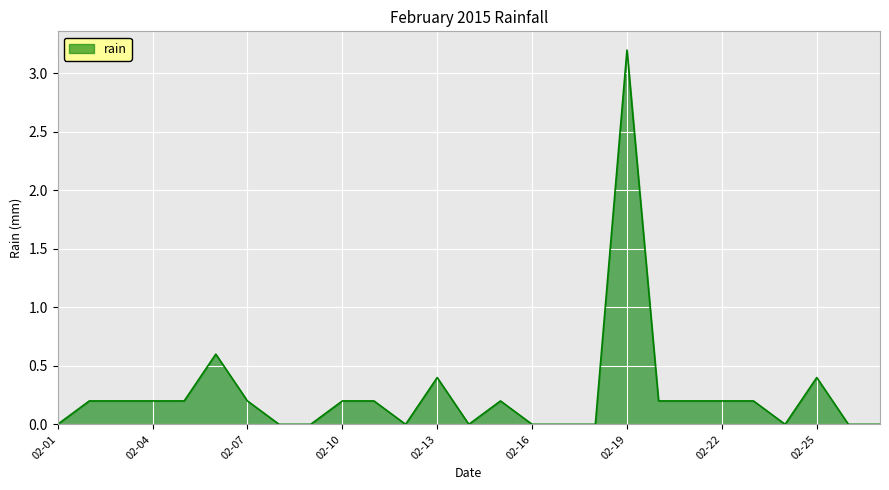

What is the maximum value shown in the chart?

3.2